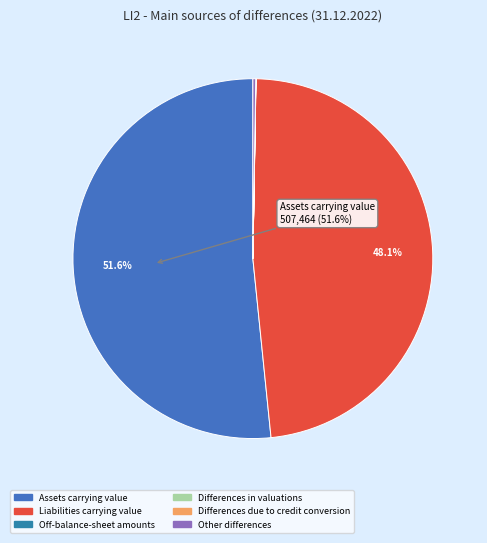

What percentage is NOT represented by Liabilities carrying value?

51.9%